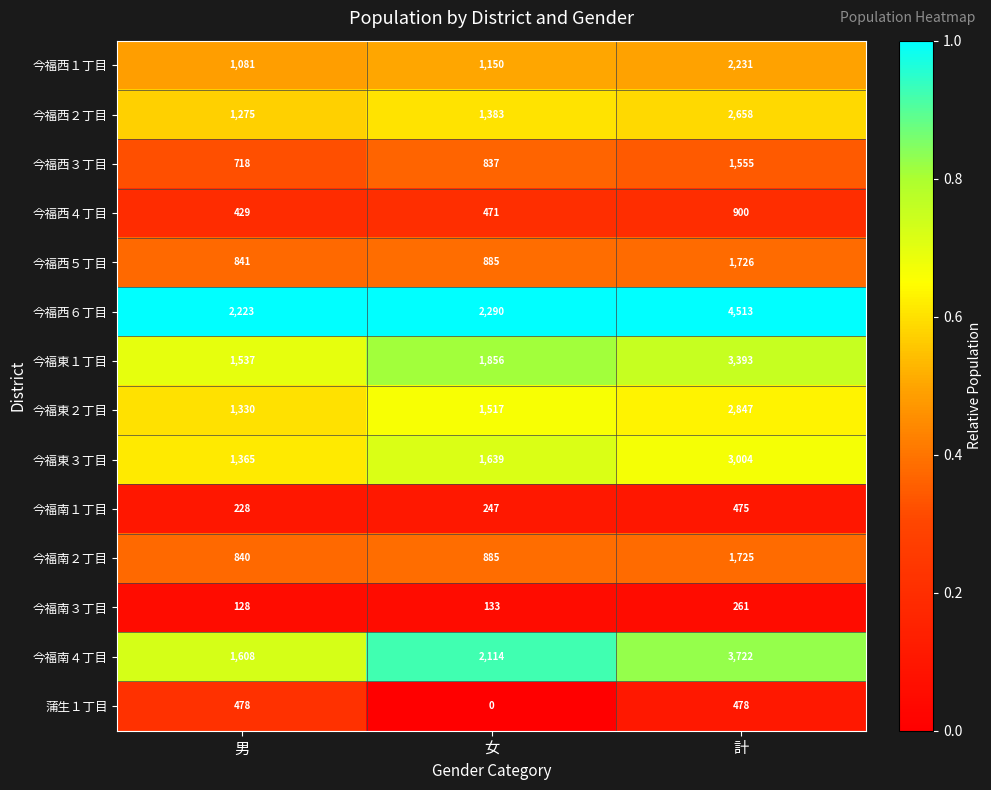

What is the sum of the 今福西２丁目 values at 女 and 計?

4041